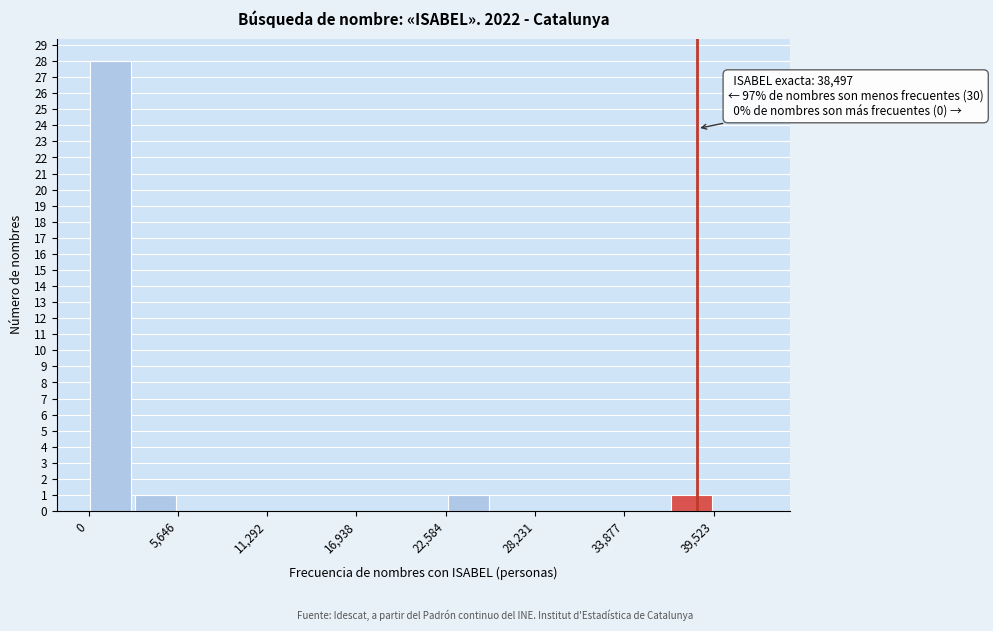

Around what value on the x-axis is the tallest bar? Give the approximate position of its centre, as read against the axis.

1000